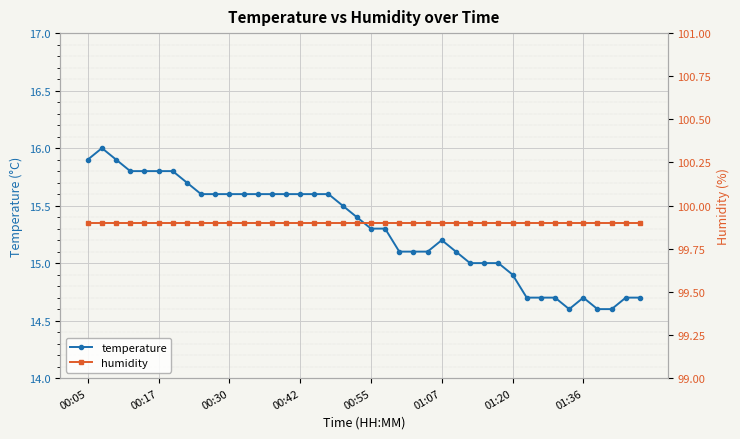

What is the highest value of the temperature series?

16.0